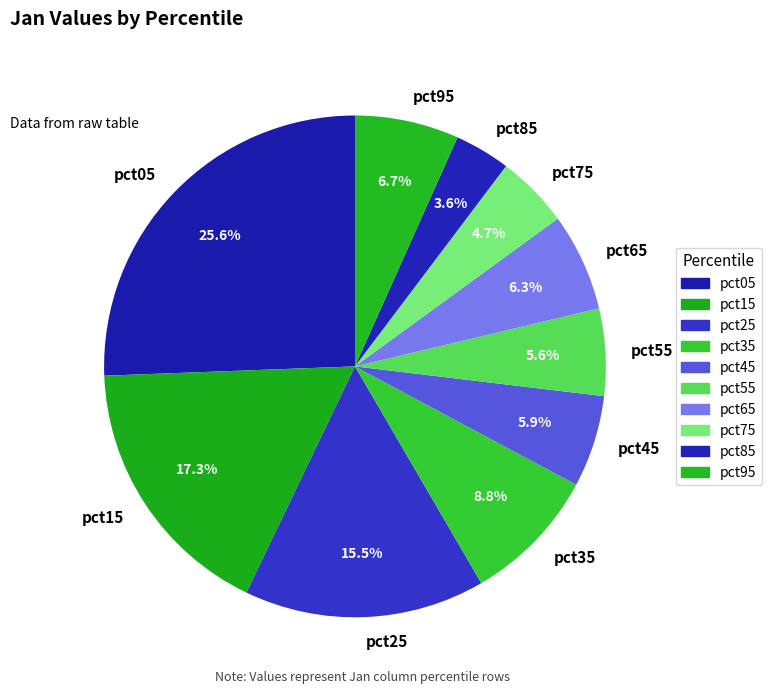

Count the number of slices in the pie.

10